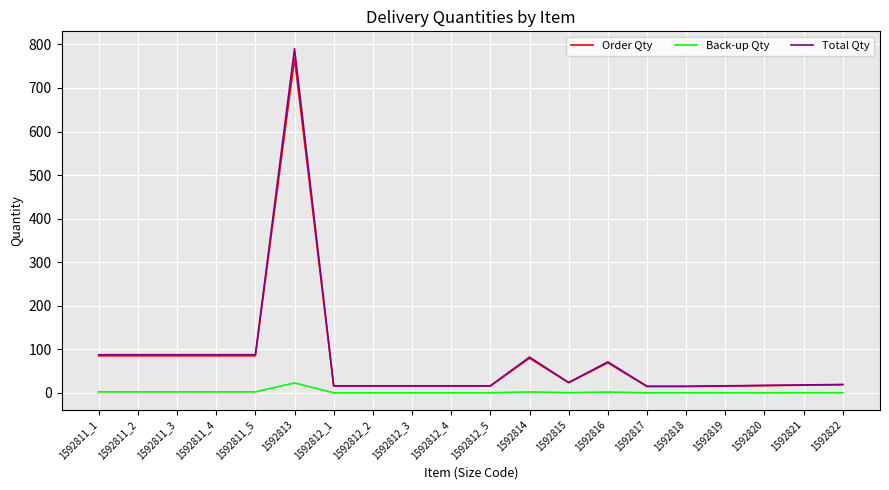

Which series has the widest spread of values?

Total Qty